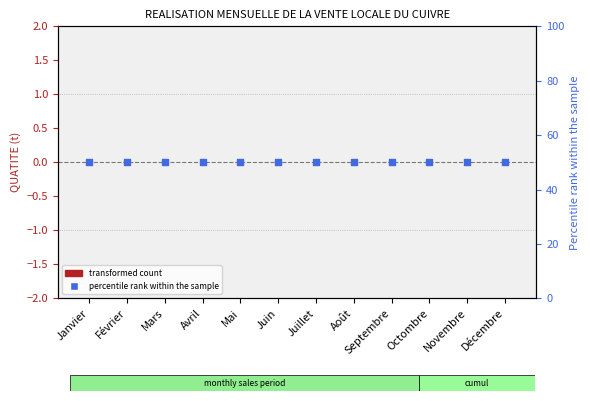

Which series has the largest total across all categories?

percentile rank within the sample